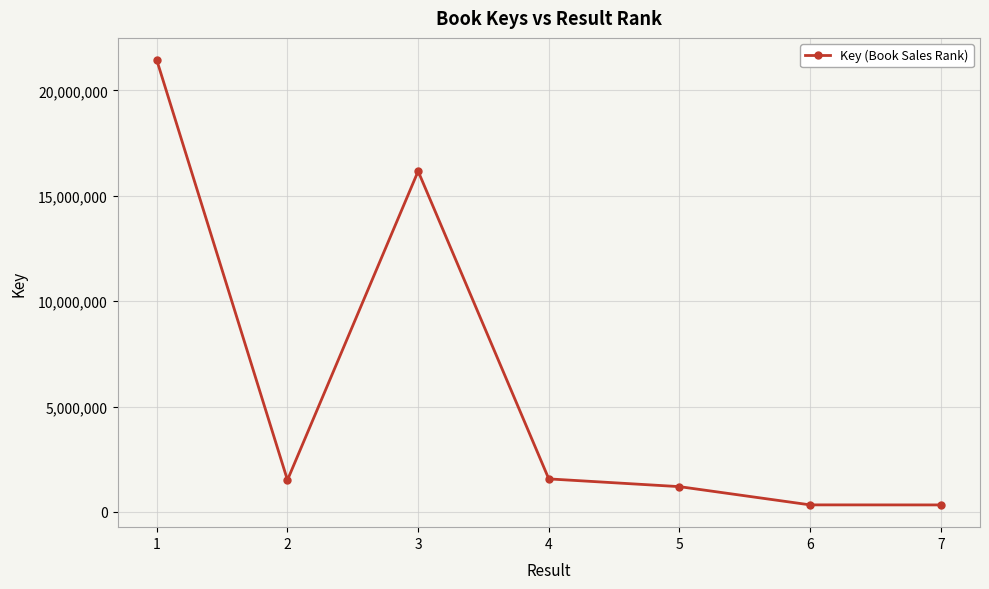

How many data points does each series have?

7